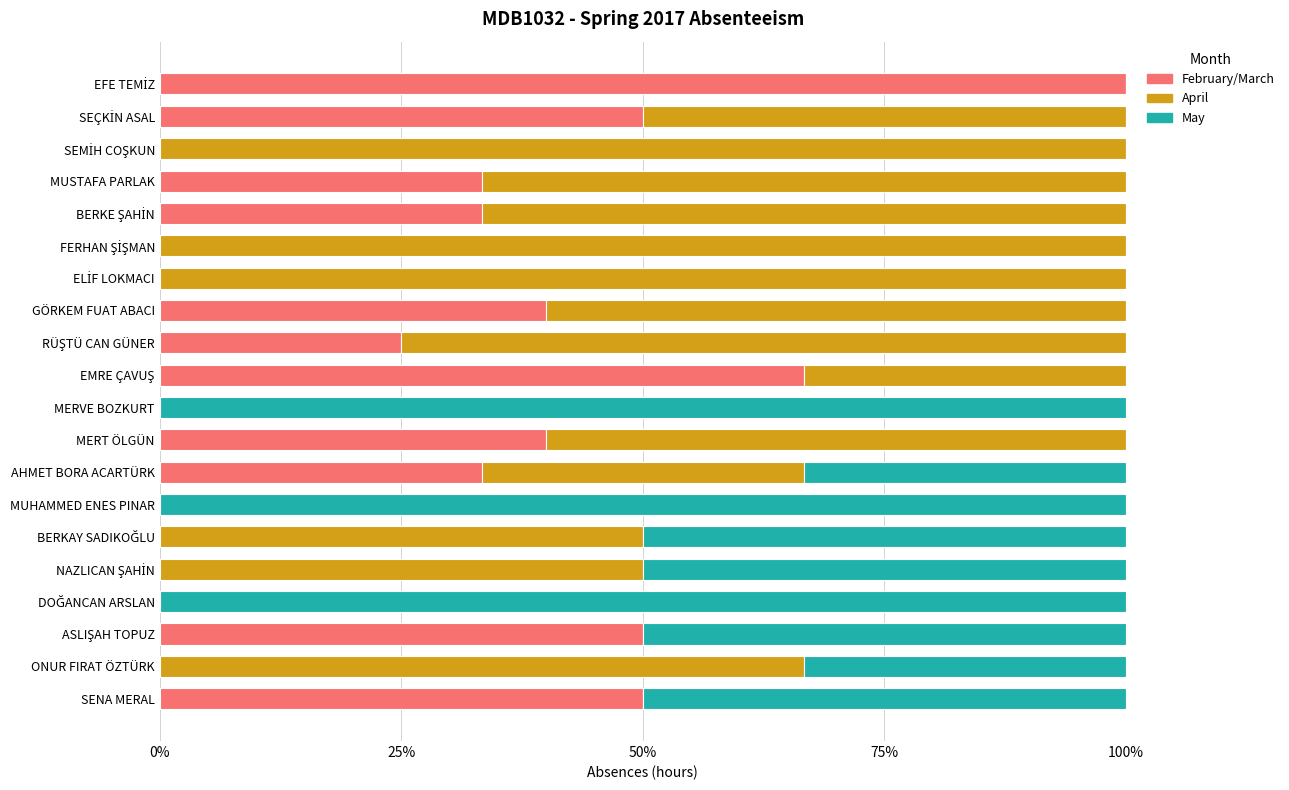

What are all the series names shown in the legend?

February/March, April, May